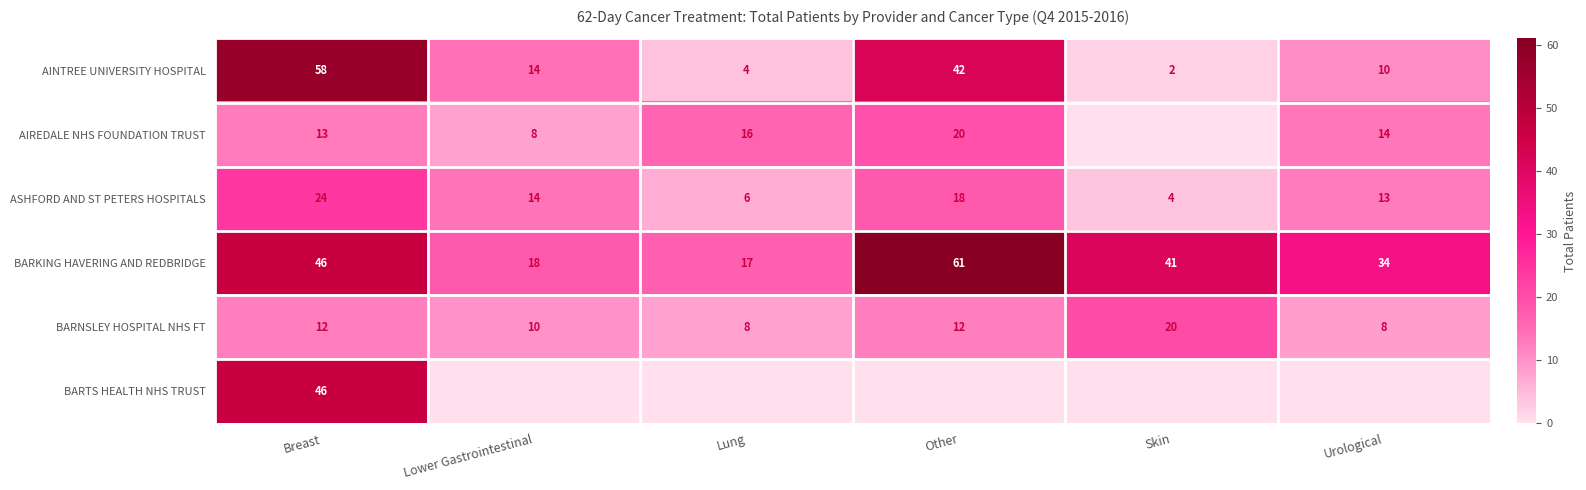

The value of BARTS HEALTH NHS TRUST at Breast is 46. True or false?

True